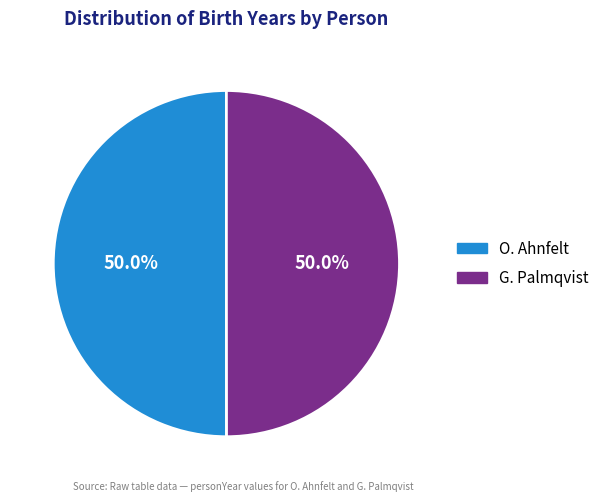

To the nearest percent, what is the combined percentage of O. Ahnfelt and G. Palmqvist?

100%